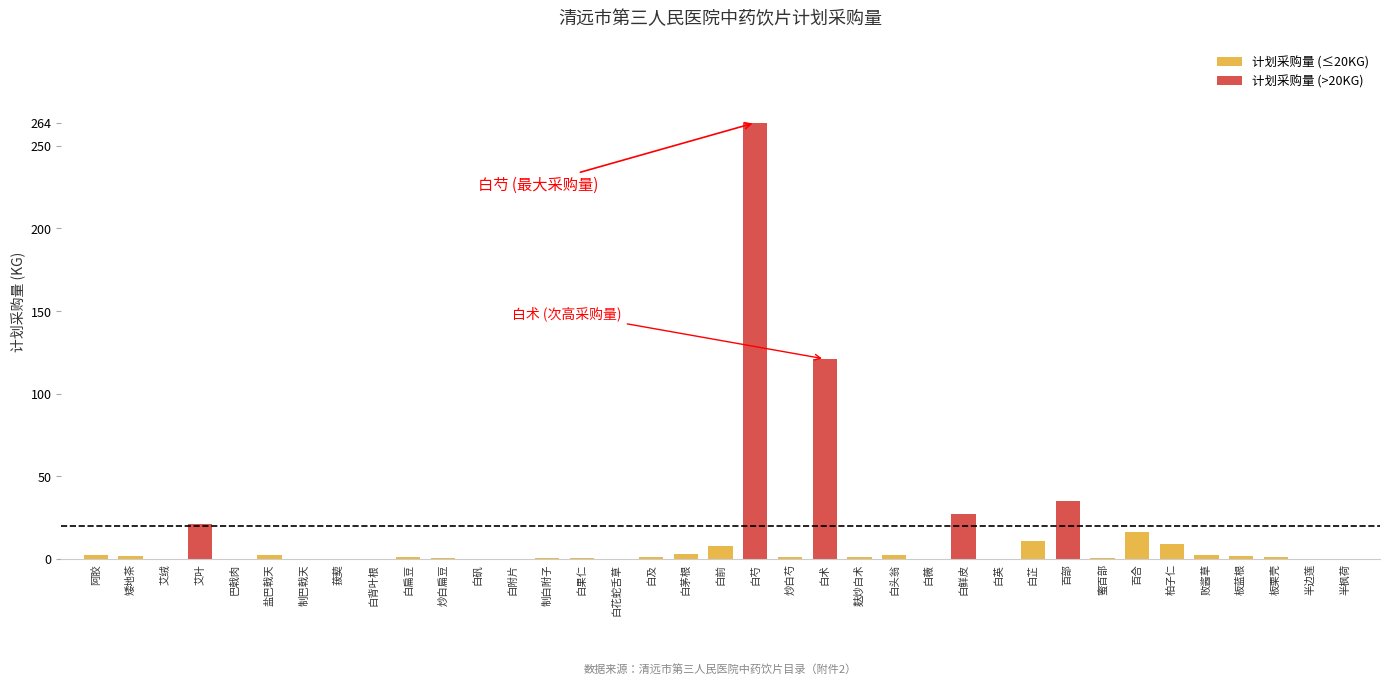

What is the label of the 22nd bar from the right?

白花蛇舌草